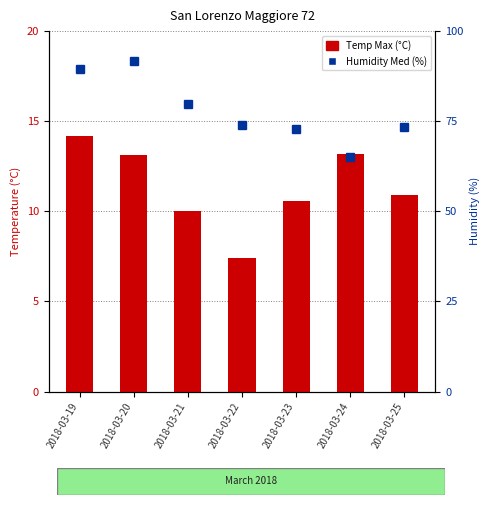

True or false: Humidity Med (%) has a value of 19.1 at 2018-03-23.

False